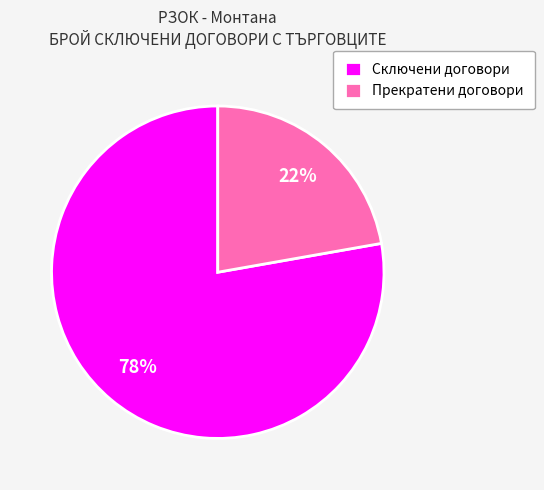

Combined, do Сключени договори and Прекратени договори account for over 50%?

Yes